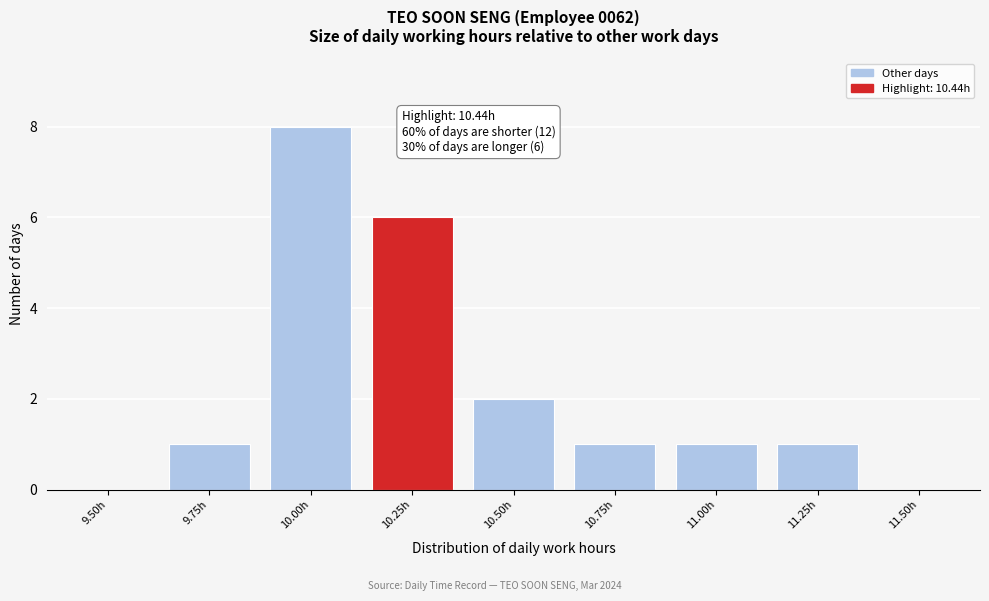

Reading left to right, transcribe all the data shown in this chart.

9.50h=0	9.75h=1	10.00h=8	10.25h=6	10.50h=2	10.75h=1	11.00h=1	11.25h=1	11.50h=0